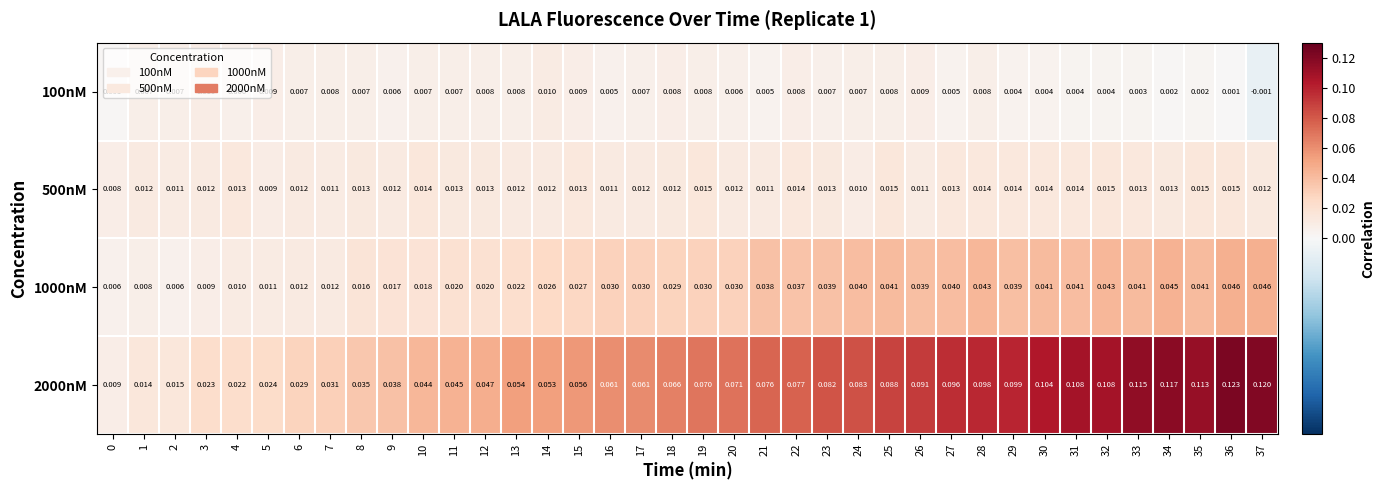

Is the value of 1000nM at 28 greater than the value of 100nM at 25?

Yes